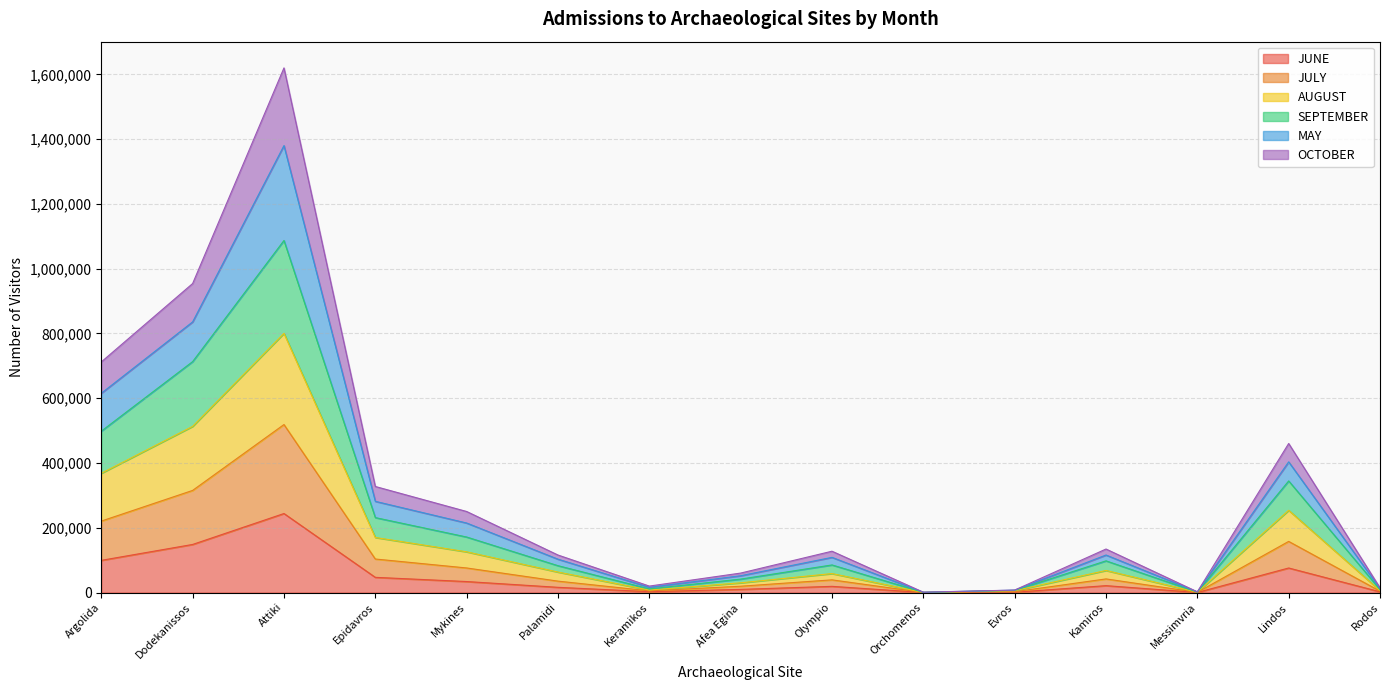

True or false: SEPTEMBER and JUNE cross at least once.

False